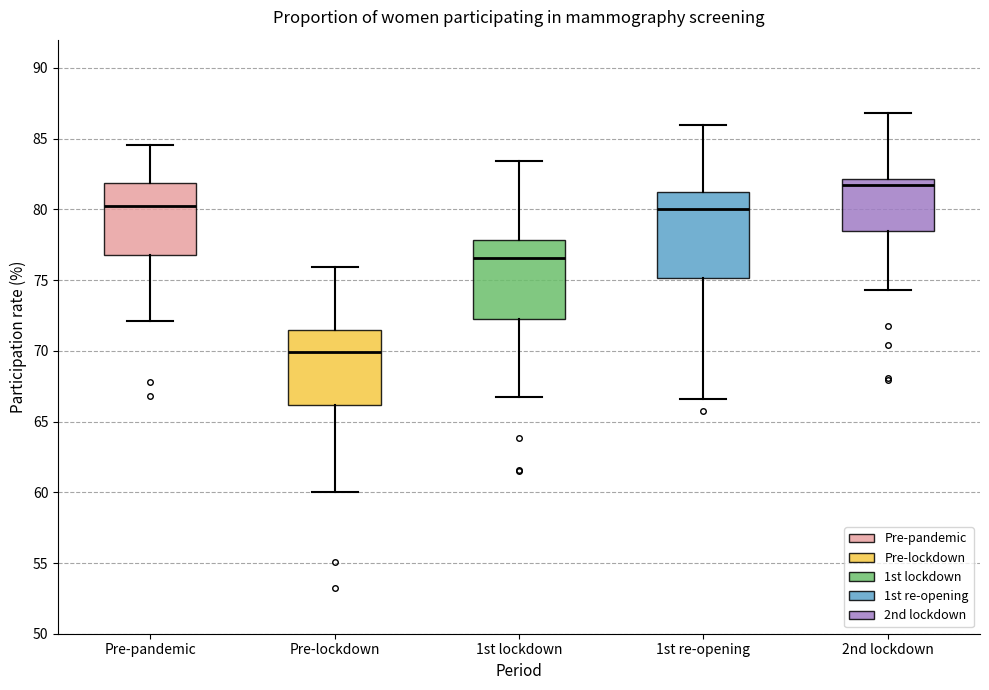

Which box's median line is the highest?

2nd lockdown